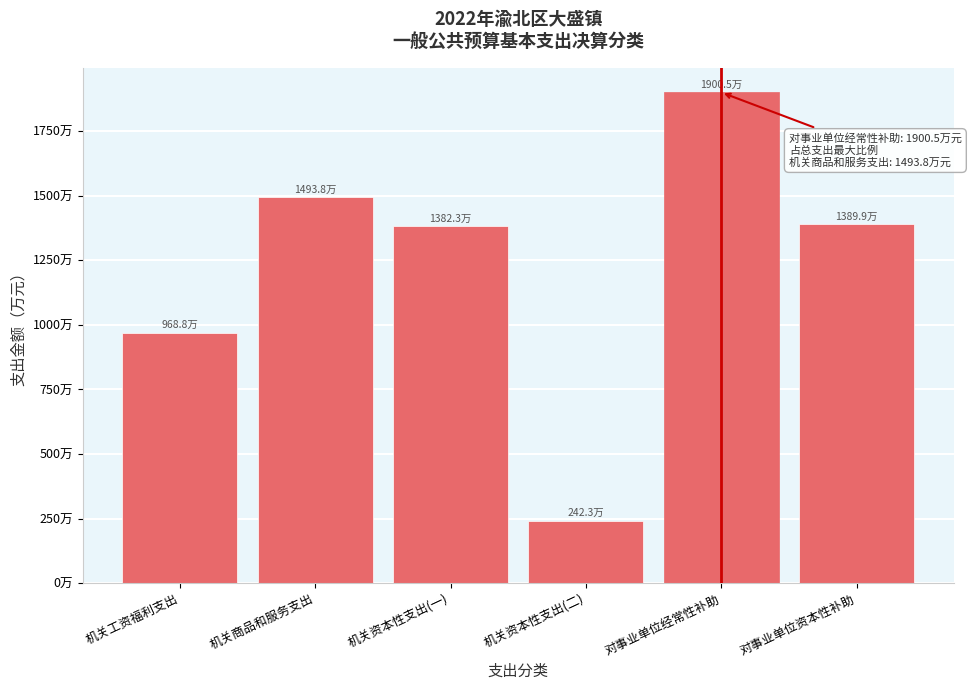

Are the bars horizontal?

No